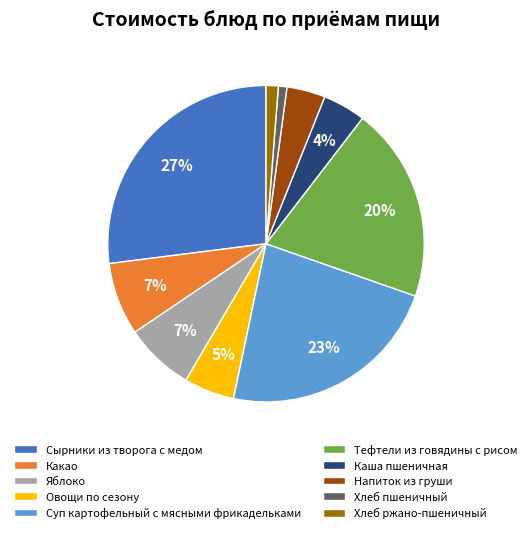

Between Овощи по сезону and Суп картофельный с мясными фрикадельками, which is larger?

Суп картофельный с мясными фрикадельками